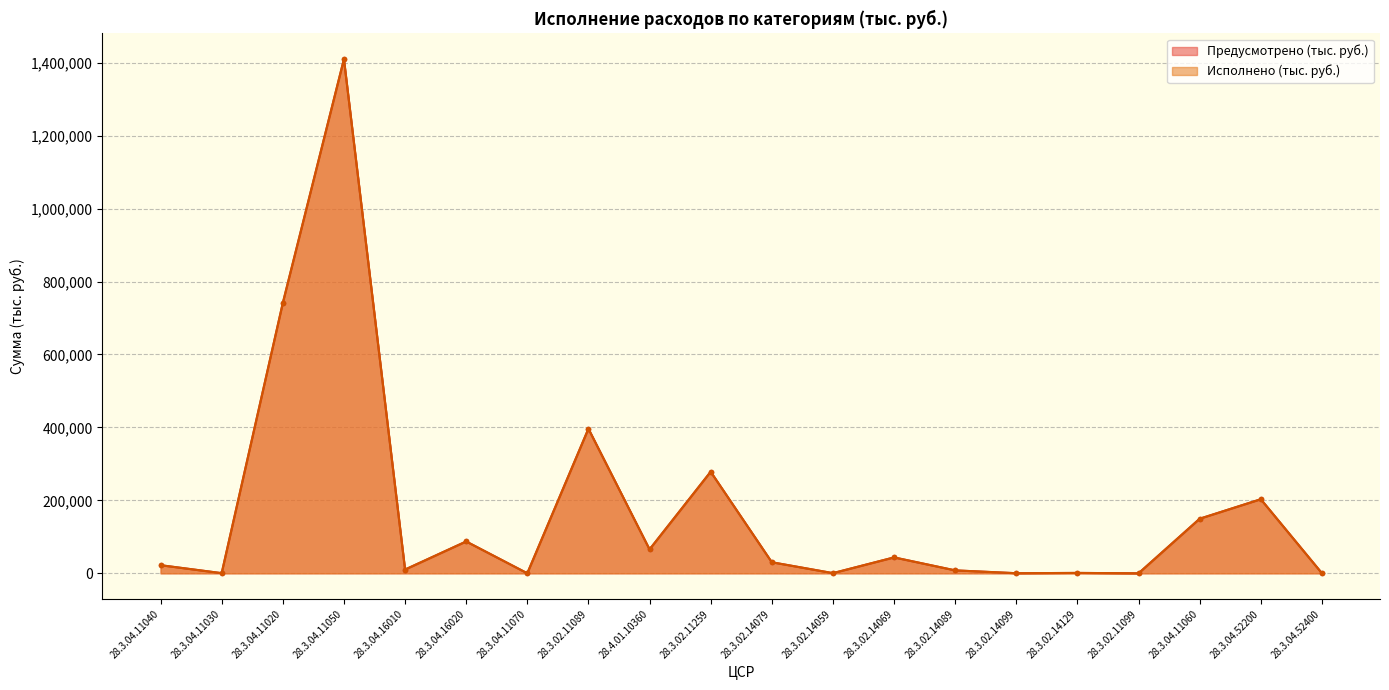

True or false: Исполнено (тыс. руб.) and Предусмотрено (тыс. руб.) cross at least once.

False